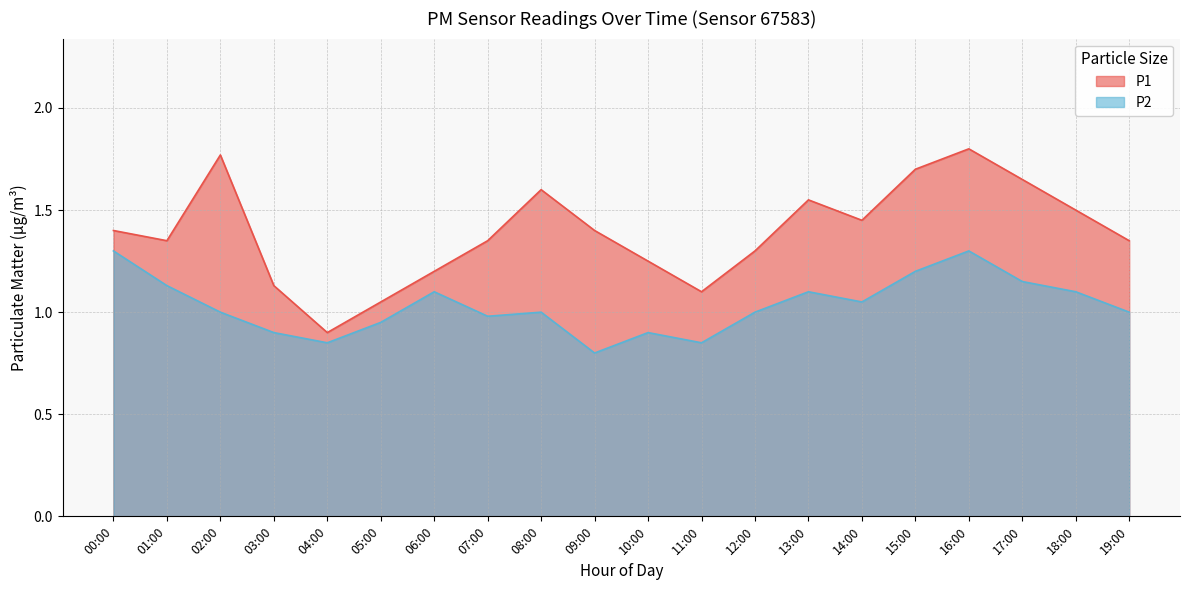

At which label does P1 first exceed 1?

00:00